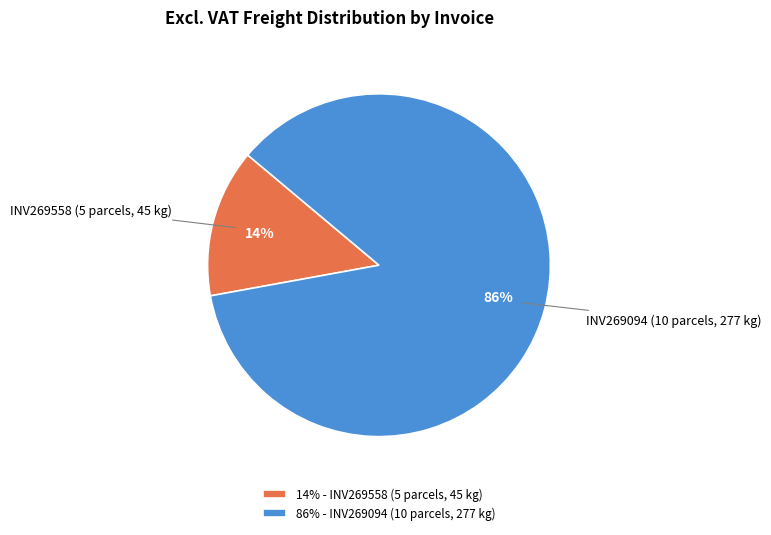

How many segments does this pie chart have?

2